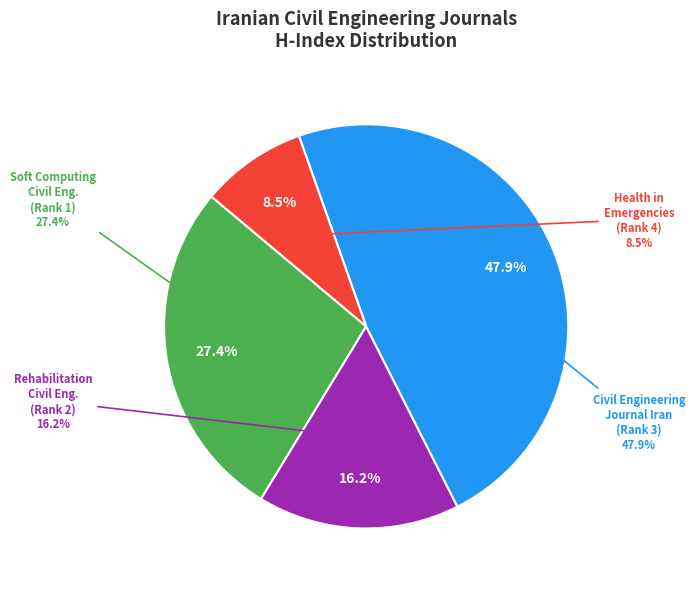

Do Journal of Rehabilitation in Civil Engineering (Rank 2) and Civil Engineering Journal Iran (Rank 3) together represent more than half of the pie?

Yes